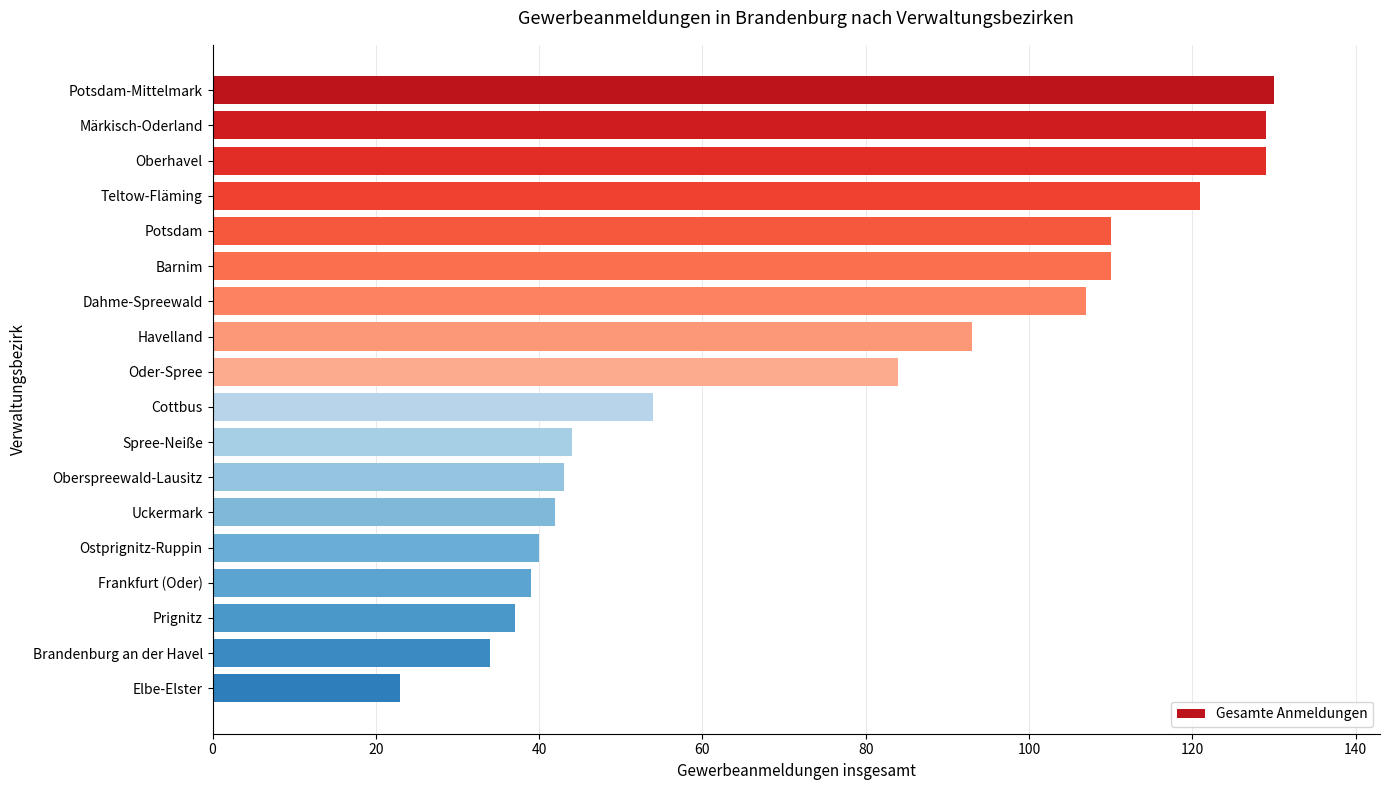

What is the label of the 9th bar from the bottom?

Cottbus